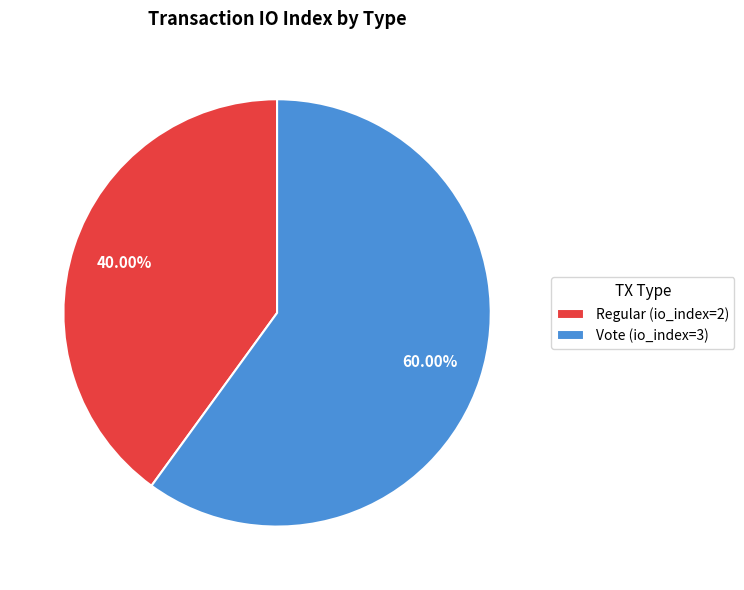

The Vote slice represents 60% of the pie. True or false?

True